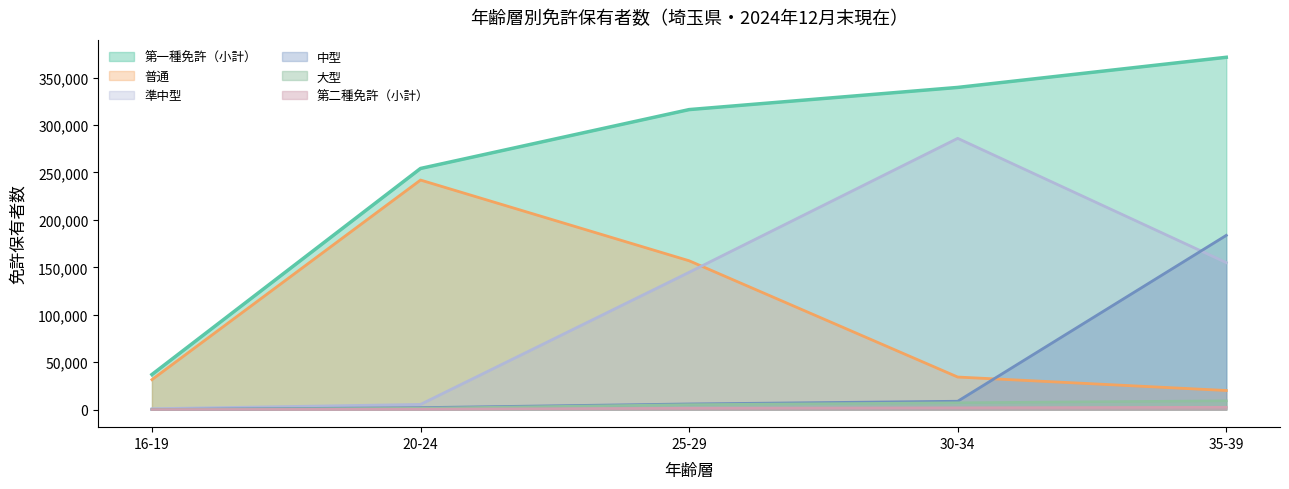

Which series has the largest range (max minus min)?

第一種免許（小計）